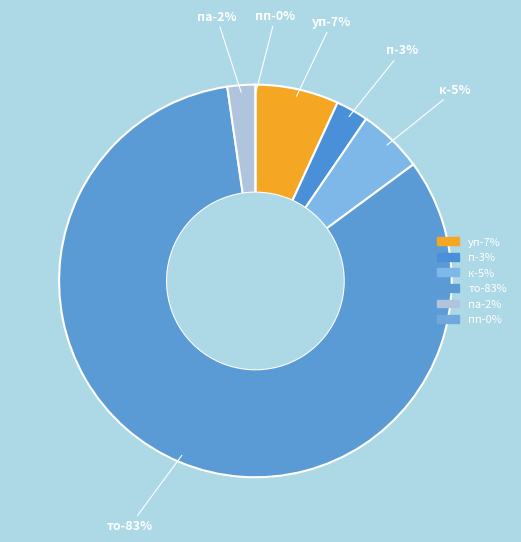

The к slice represents 1% of the pie. True or false?

False